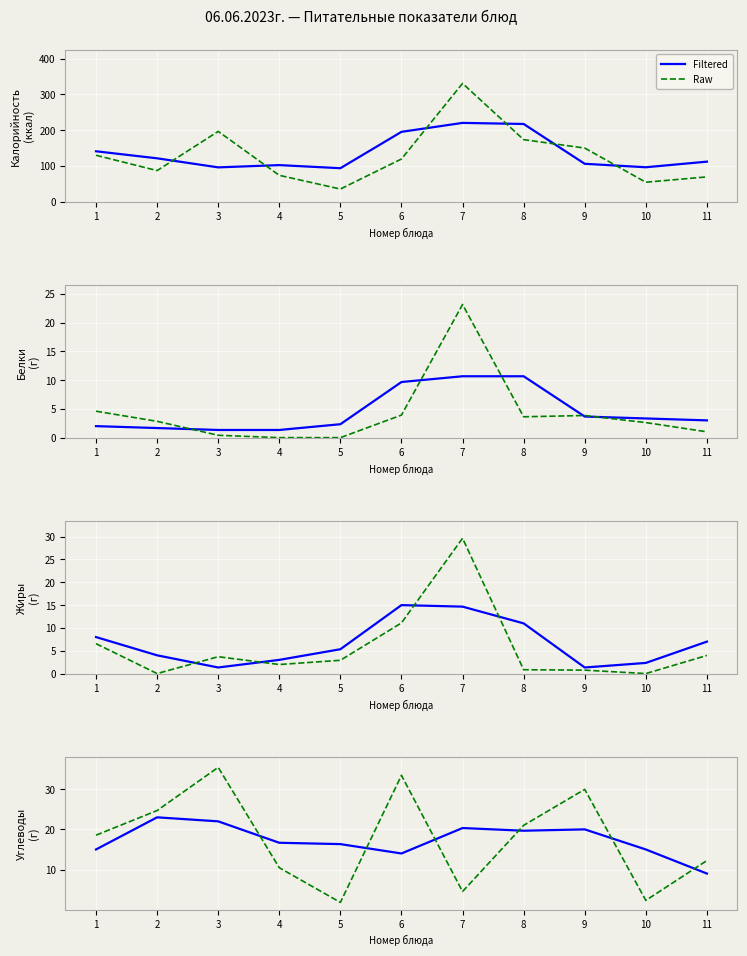

What are all the series names shown in the legend?

Filtered, Raw